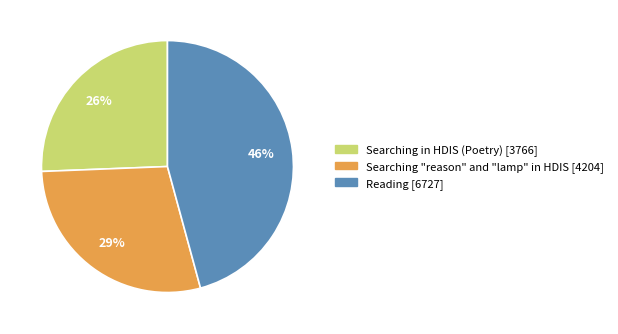

How many slices are in this pie chart?

3